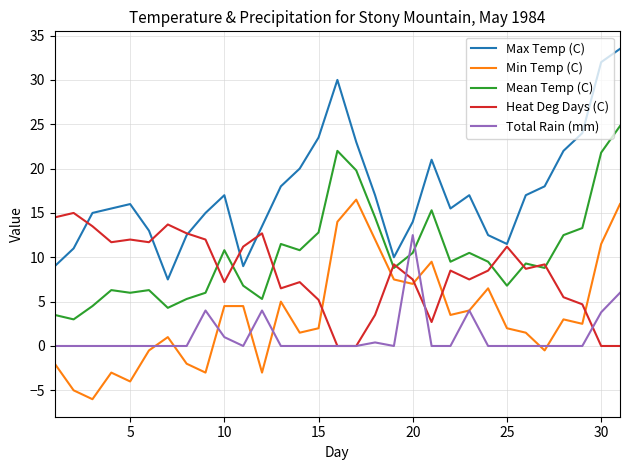

What is the highest value of the Mean Temp (C) series?

24.8